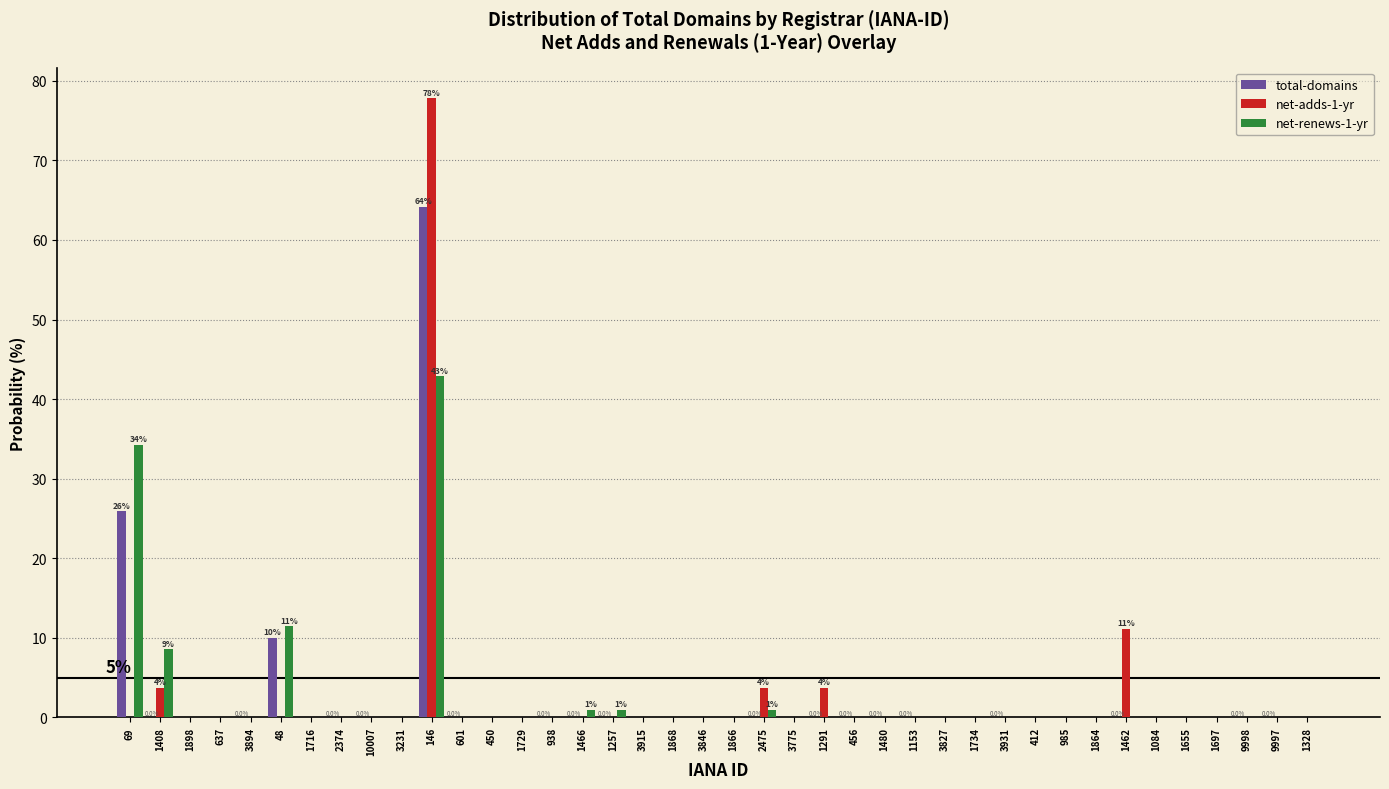

At which label does net-adds-1-yr reach its peak?

146